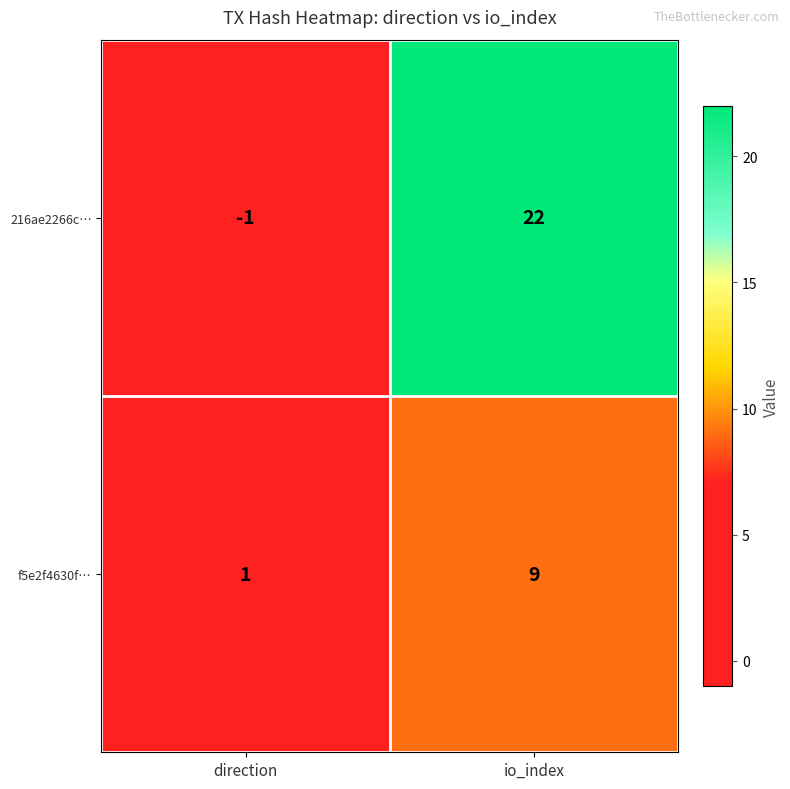

Reading right to left, transcribe all the data shown in this chart.

216ae2266c…: io_index=22	direction=-1
f5e2f4630f…: io_index=9	direction=1